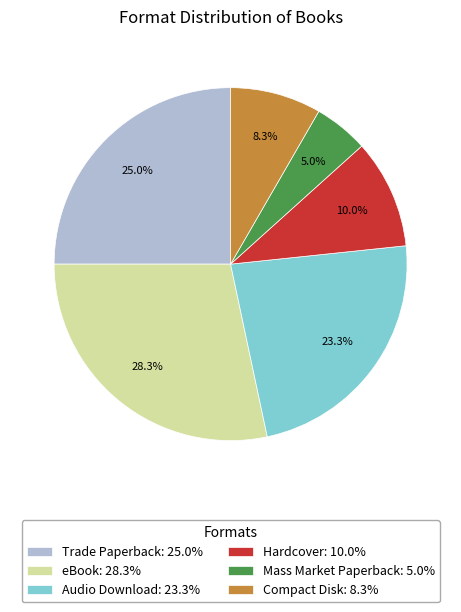

Which category has the biggest portion of the pie?

eBook